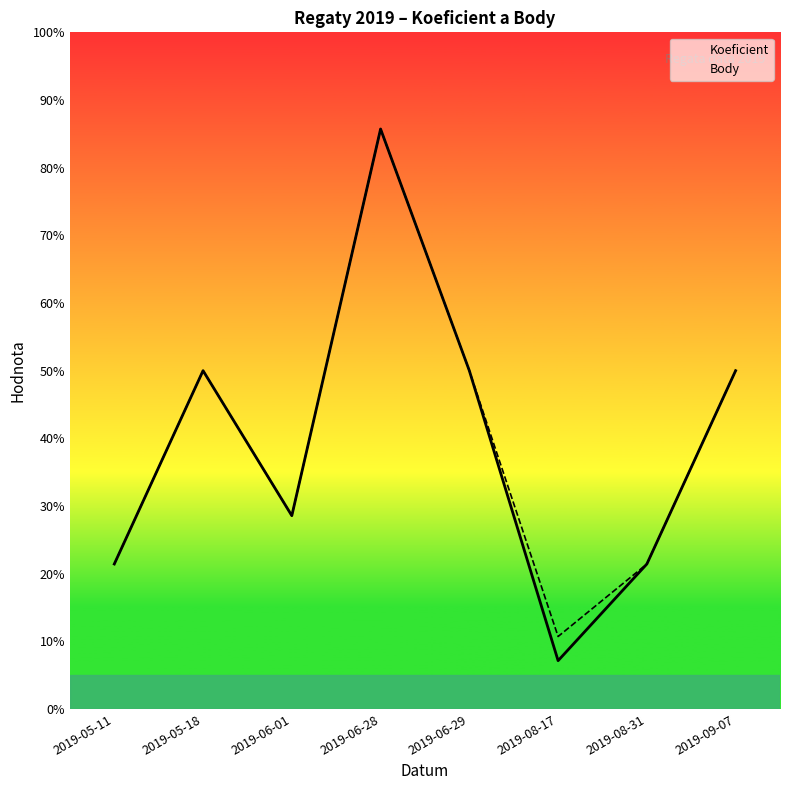

Which series has the largest total across all categories?

Body